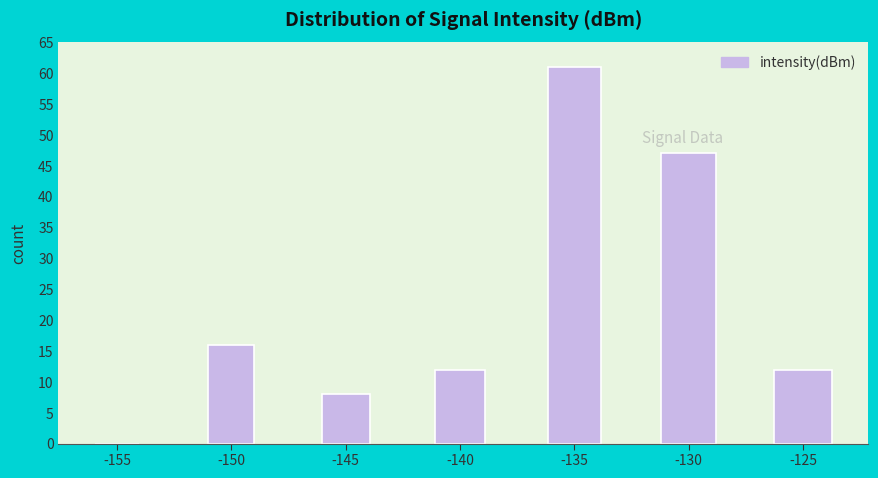

Reading left to right, extract all data points from this chart.

-155=0	-150=16	-145=8	-140=12	-135=61	-130=47	-125=12